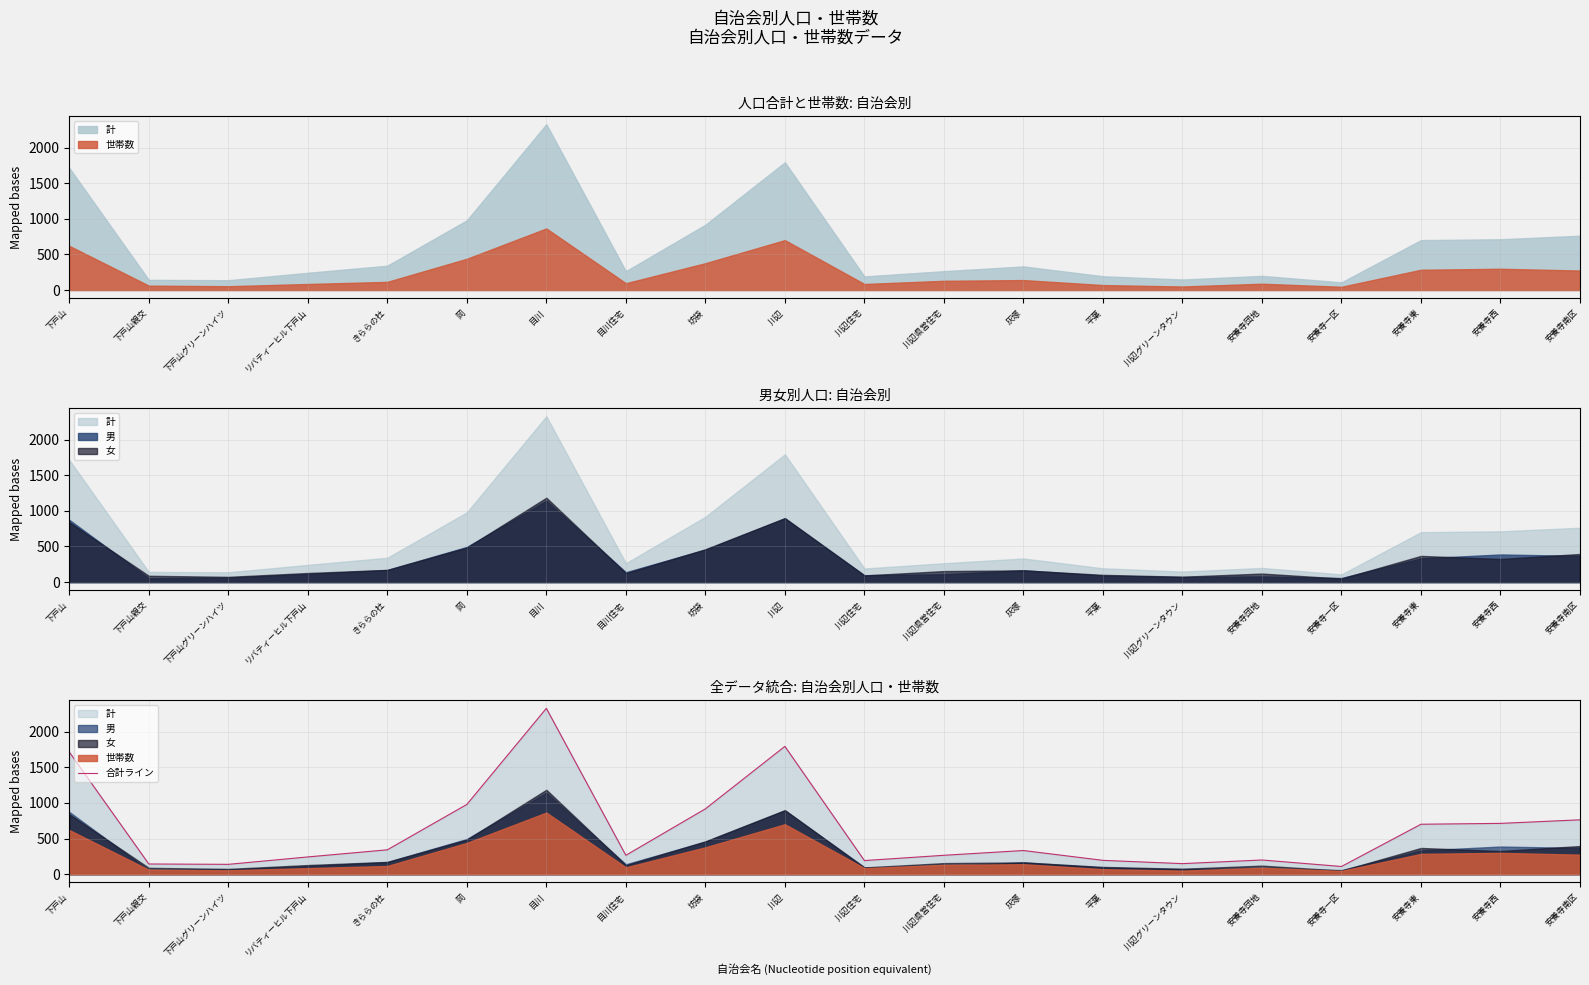

Count the number of values greater than 332.

9